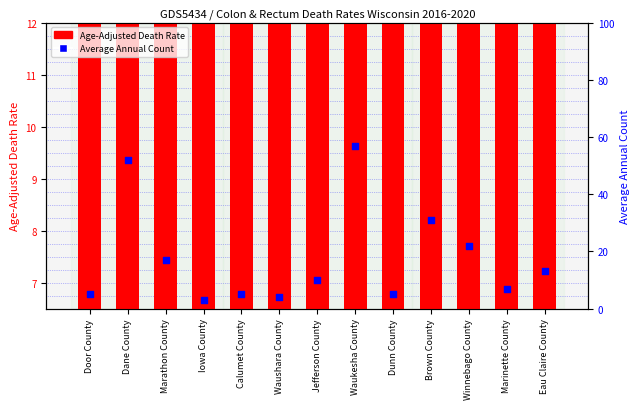

What are all the series names shown in the legend?

Age-Adjusted Death Rate, Average Annual Count